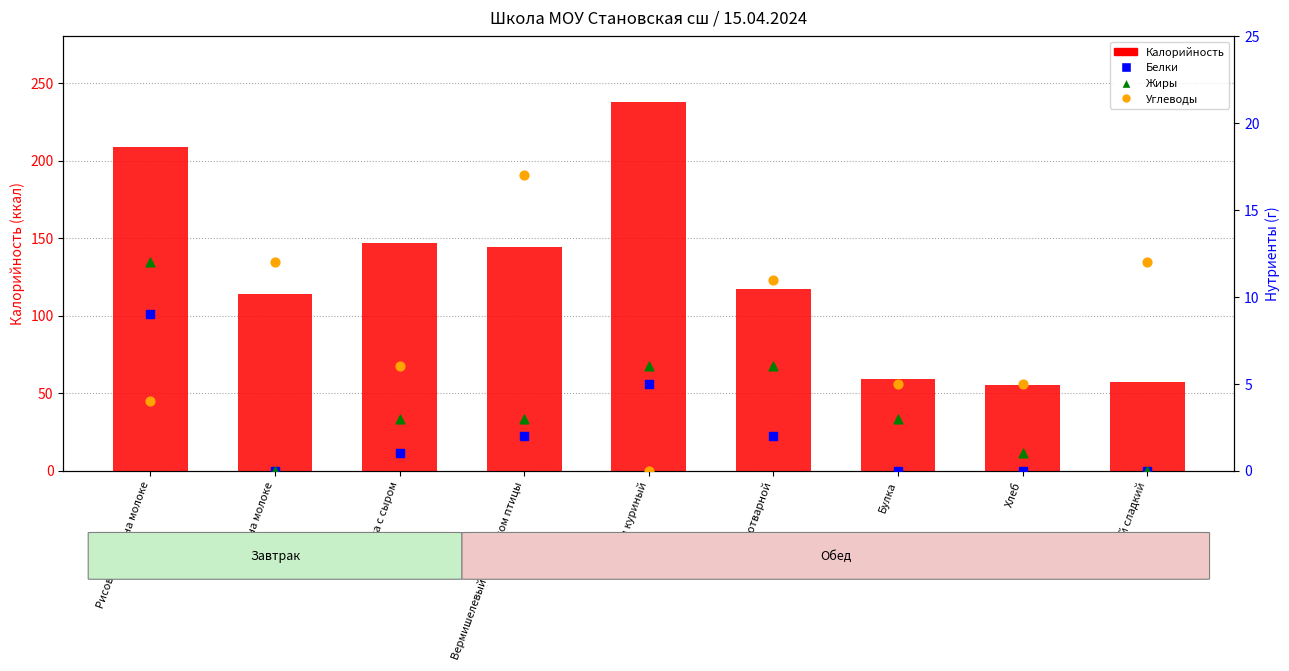

Which series has the largest Y range (max minus min)?

Калорийность